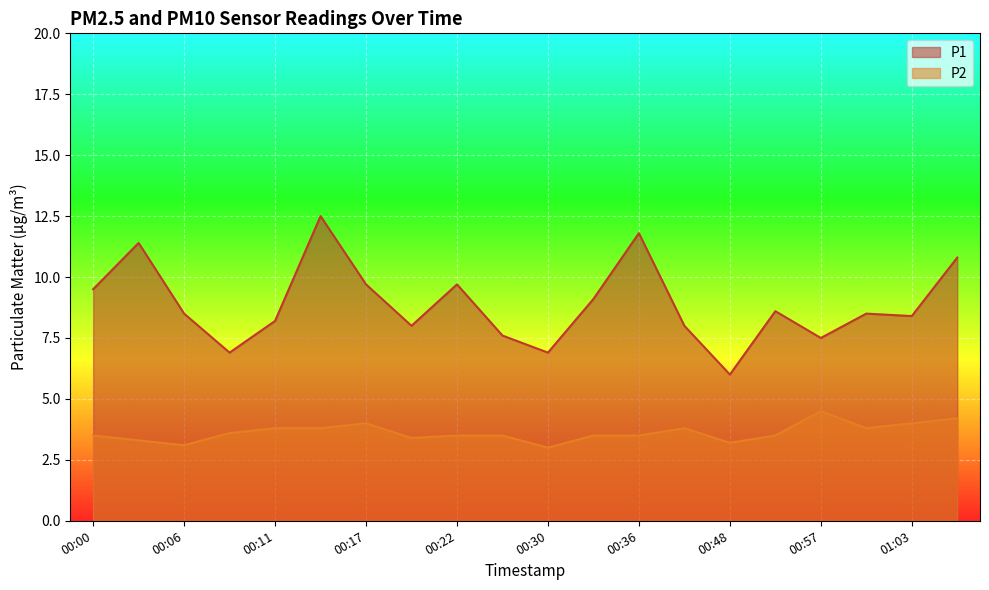

What is the greatest value displayed?

12.5